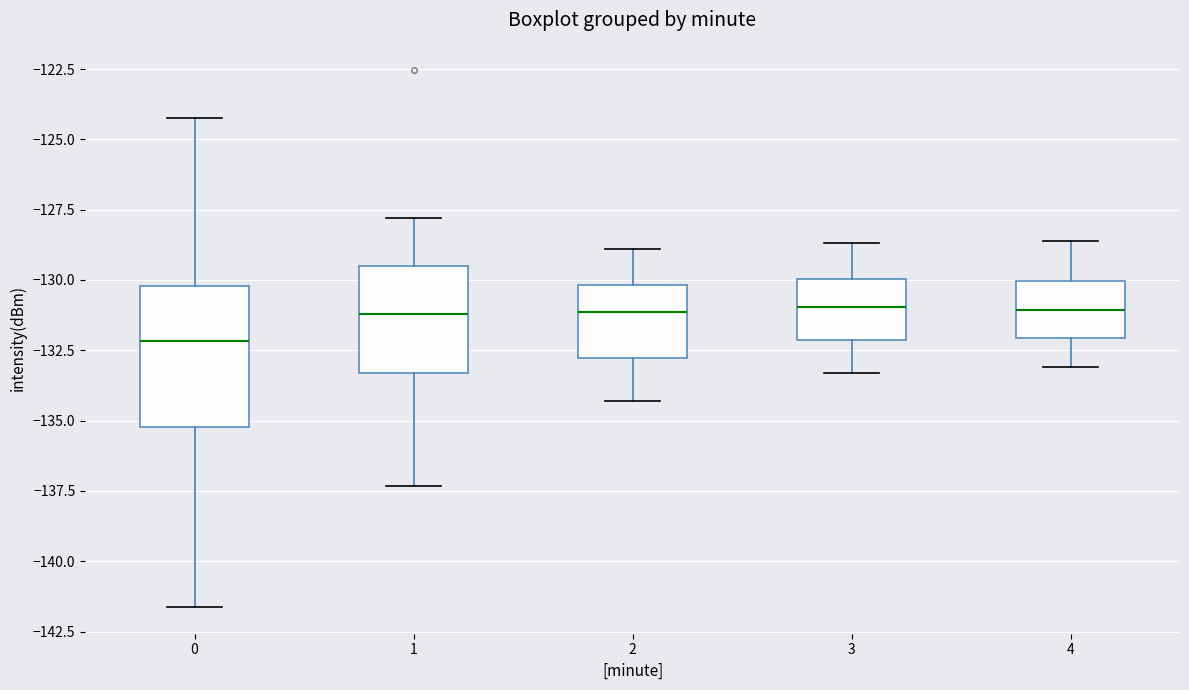

Reading left to right, read every box against the y-axis: the position of its median line, the range the box covers, and the ends of its whiskers. The values are not printed on the chart, so give them approximately, as read against the axis.

0: median -132.0, box -135.0 to -130.0, whiskers -141.5 to -124.0
1: median -131.0, box -133.5 to -129.5, whiskers -137.5 to -128.0
2: median -131.0, box -133.0 to -130.0, whiskers -134.5 to -129.0
3: median -131.0, box -132.0 to -130.0, whiskers -133.5 to -128.5
4: median -131.0, box -132.0 to -130.0, whiskers -133.0 to -128.5